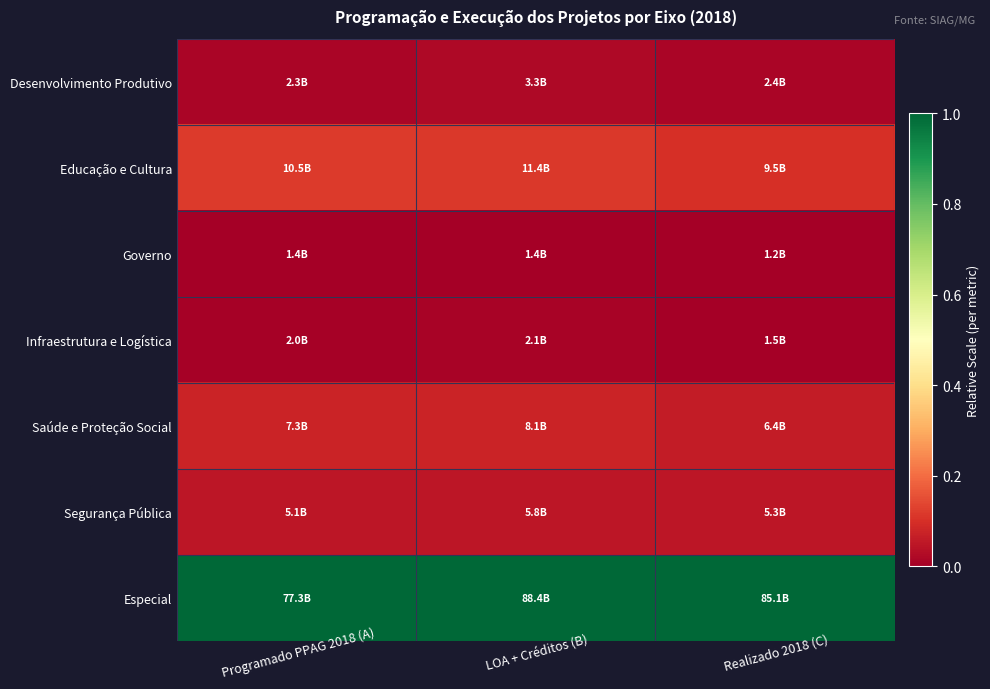

Reading left to right, what are all the values shown in this chart?

Desenvolvimento Produtivo: Programado PPAG 2018 (A)=0.0	LOA + Créditos (B)=0.0	Realizado 2018 (C)=0.0
Educação e Cultura: Programado PPAG 2018 (A)=0.1	LOA + Créditos (B)=0.1	Realizado 2018 (C)=0.1
Governo: Programado PPAG 2018 (A)=0.0	LOA + Créditos (B)=0.0	Realizado 2018 (C)=0.0
Infraestrutura e Logística: Programado PPAG 2018 (A)=0.0	LOA + Créditos (B)=0.0	Realizado 2018 (C)=0.0
Saúde e Proteção Social: Programado PPAG 2018 (A)=0.1	LOA + Créditos (B)=0.1	Realizado 2018 (C)=0.1
Segurança Pública: Programado PPAG 2018 (A)=0.0	LOA + Créditos (B)=0.1	Realizado 2018 (C)=0.0
Especial: Programado PPAG 2018 (A)=1.0	LOA + Créditos (B)=1.0	Realizado 2018 (C)=1.0